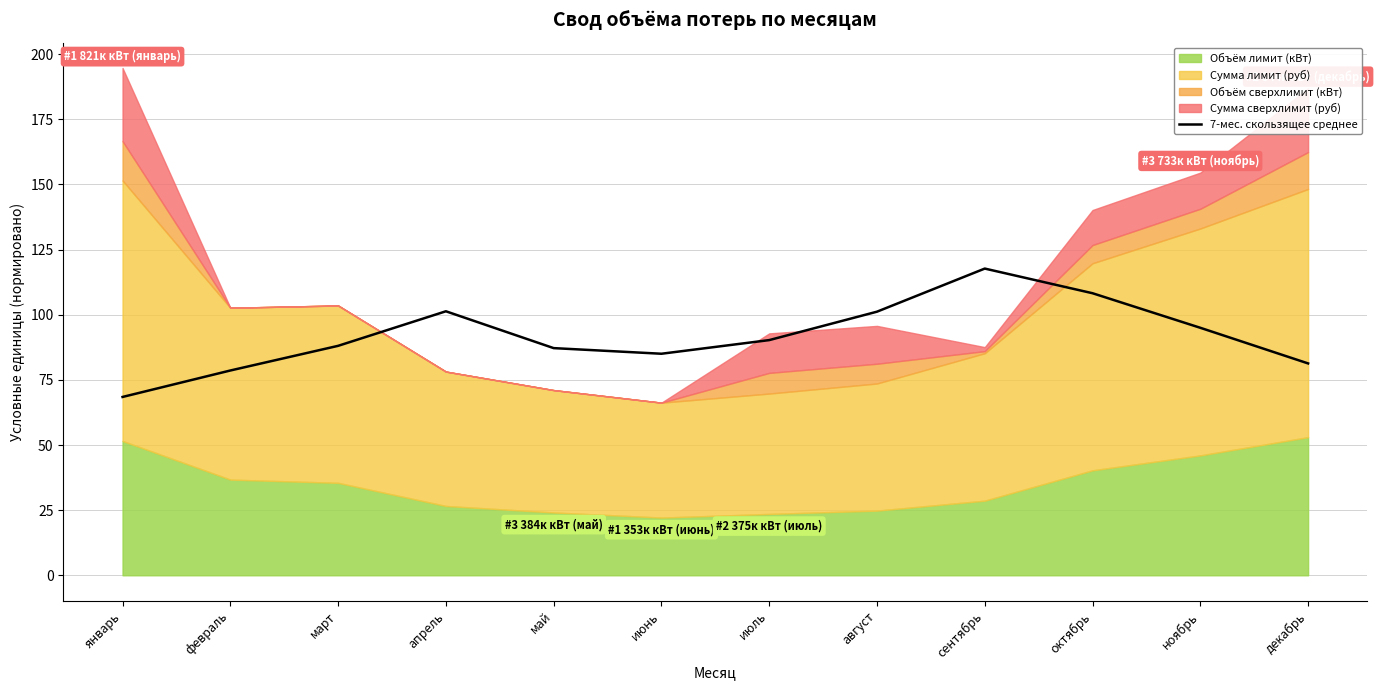

What is the maximum value for 7-мес. скользящее среднее?

117.7